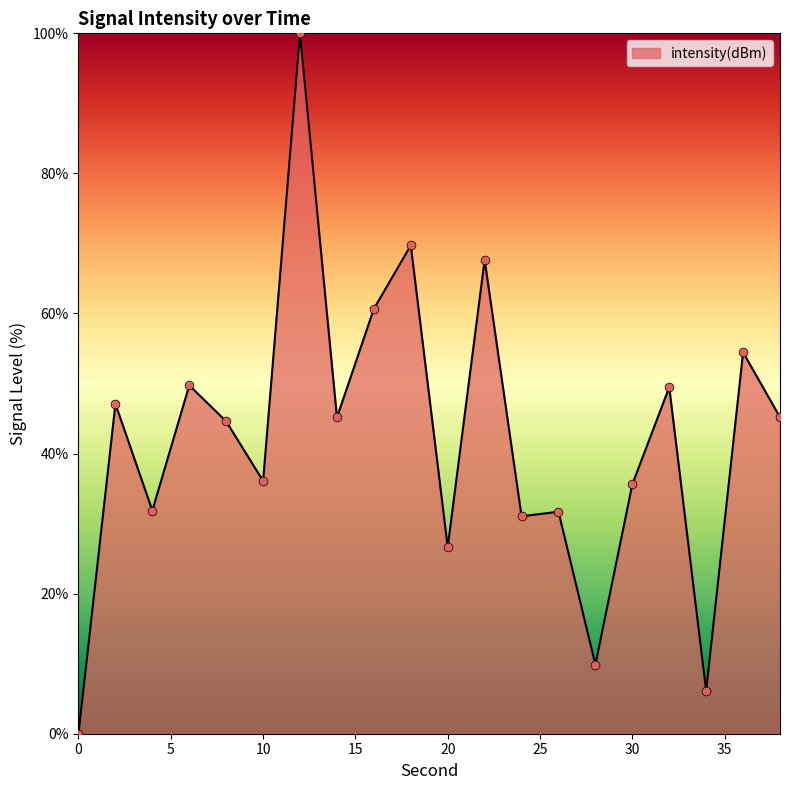

What is the maximum value shown in the chart?

100.0